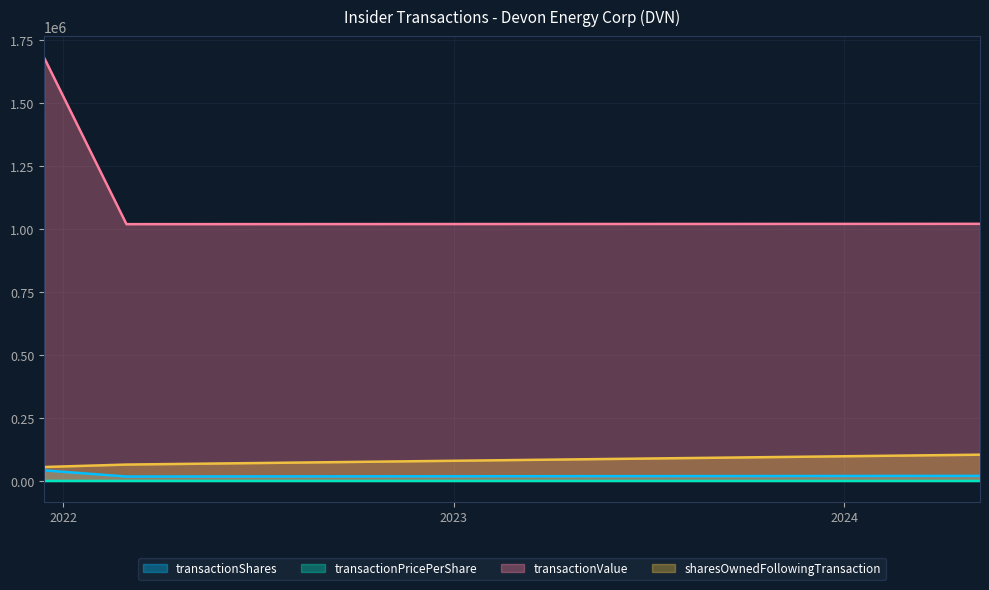

The transactionValue series shows 211048.5 at 2024-05-07. True or false?

False